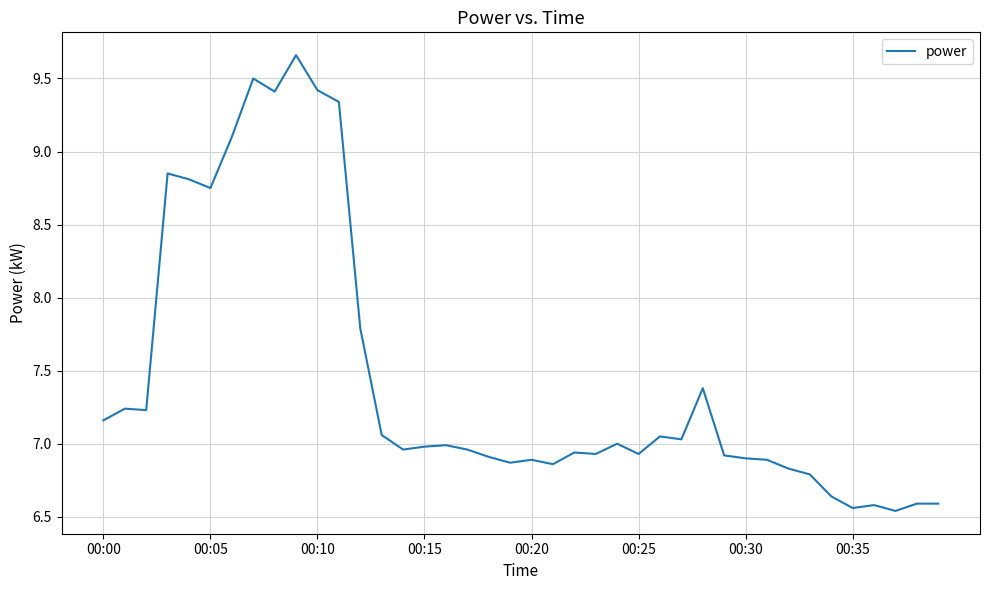

What is the difference between the maximum and minimum values?

3.1